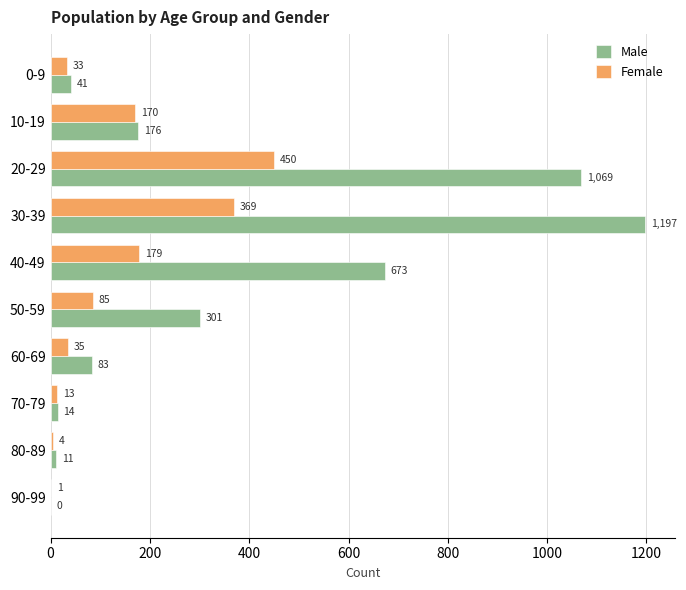

Between 70-79 and 90-99, which series saw the biggest shift?

Male